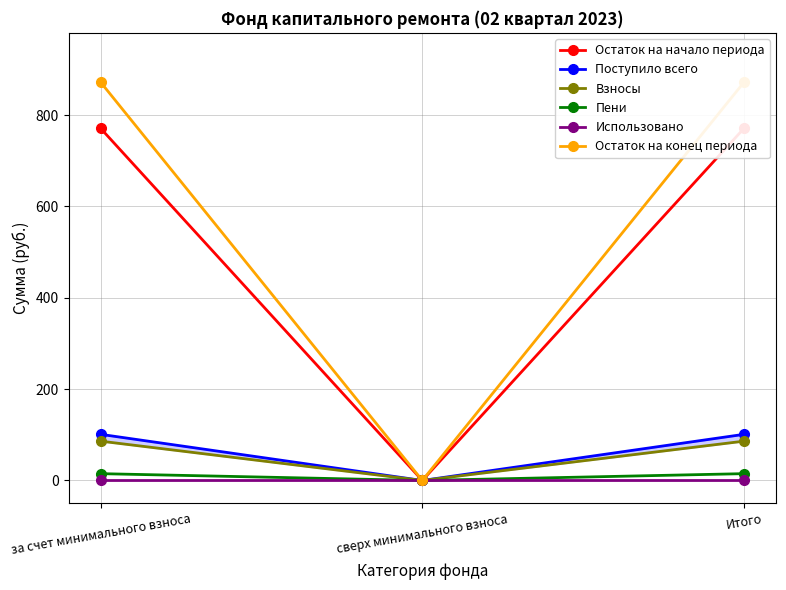

Is it true that Взносы equals 0.0 at сверх минимального взноса?

True